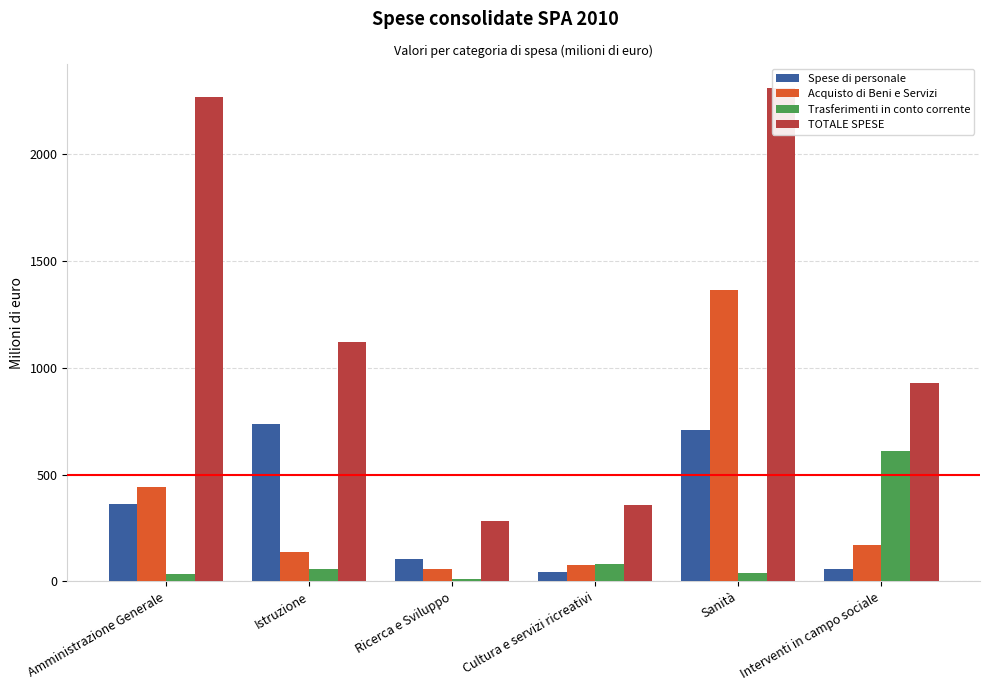

List the labels in order of Trasferimenti in conto corrente value, smallest first.

Ricerca e Sviluppo, Amministrazione Generale, Sanità, Istruzione, Cultura e servizi ricreativi, Interventi in campo sociale